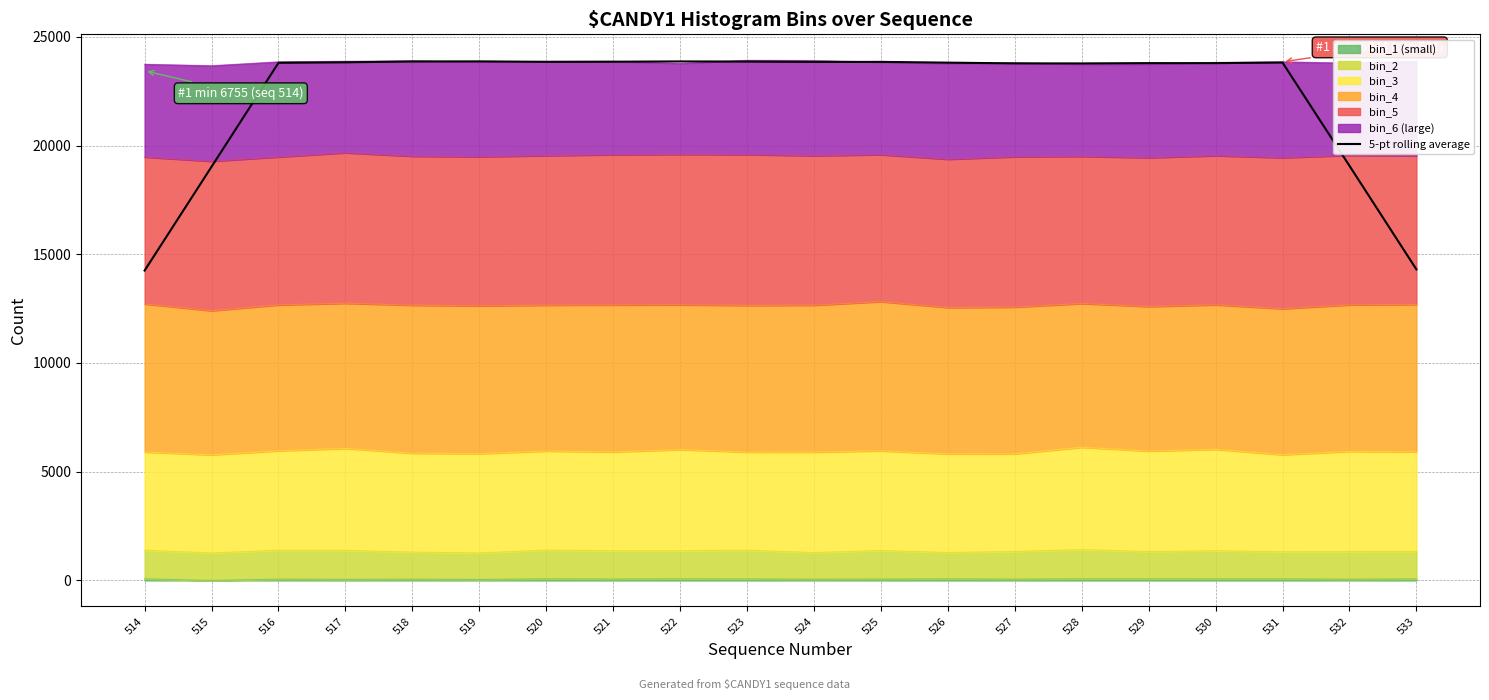

Reading right to left, transcribe all the data shown in this chart.

14302.8	19067.0	23815.6	23787.6	23789.4	23775.4	23777.4	23810.8	23846.8	23841.8	23860.4	23867.4	23854.6	23849.2	23869.2	23864.8	23825.4	23803.4	19025.4	14250.6